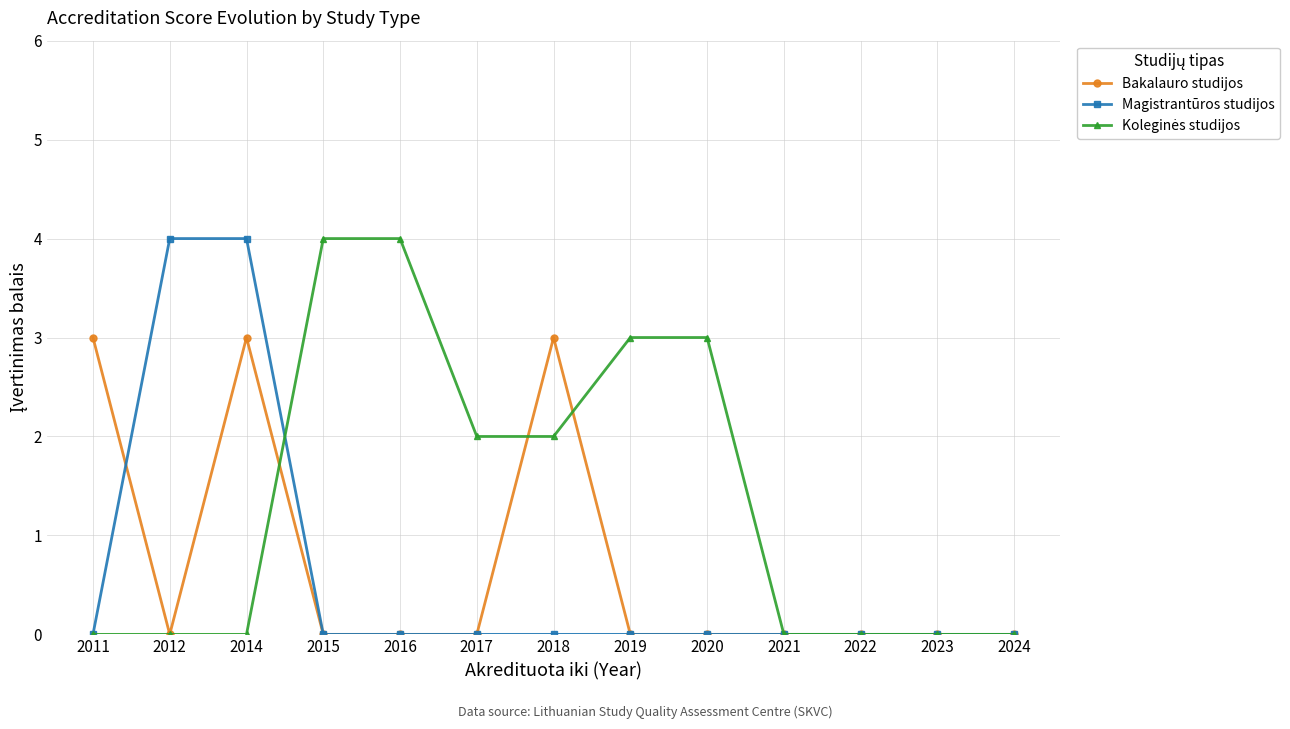

Is it true that Bakalauro studijos equals 0 at 2024?

True